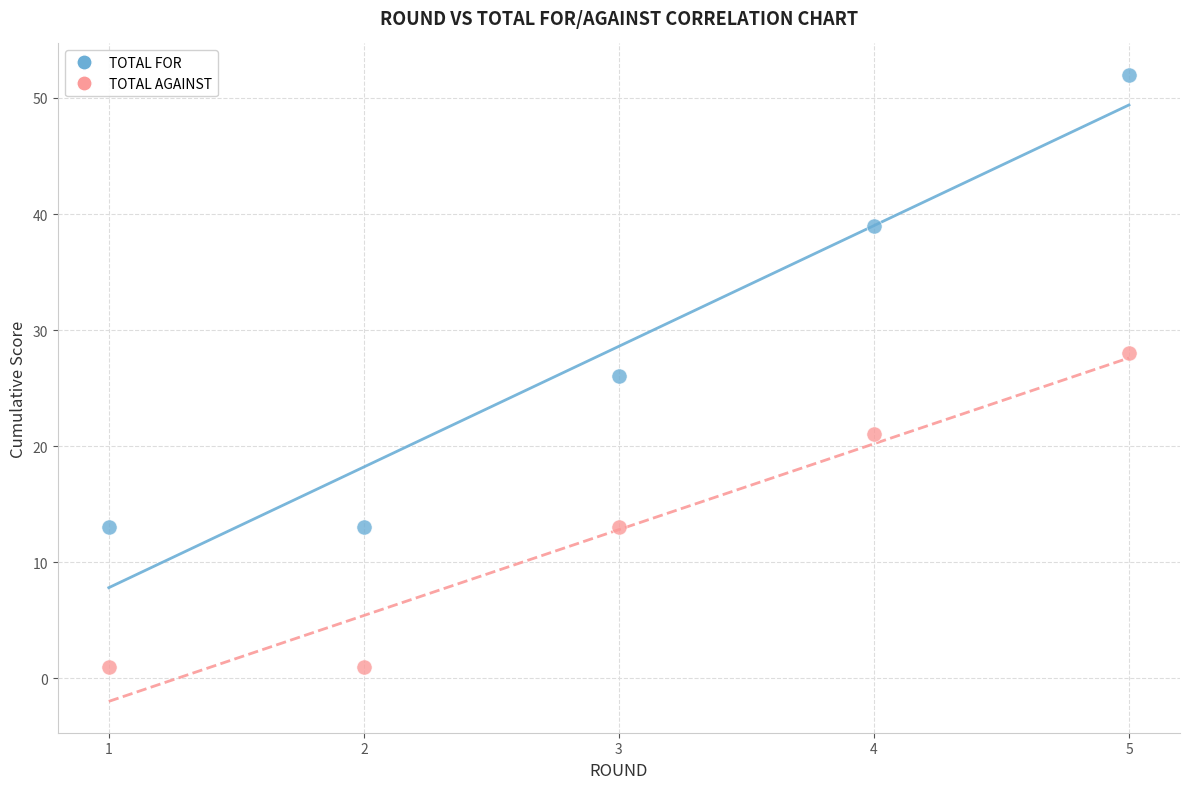

Which series reaches the maximum Y coordinate?

TOTAL FOR